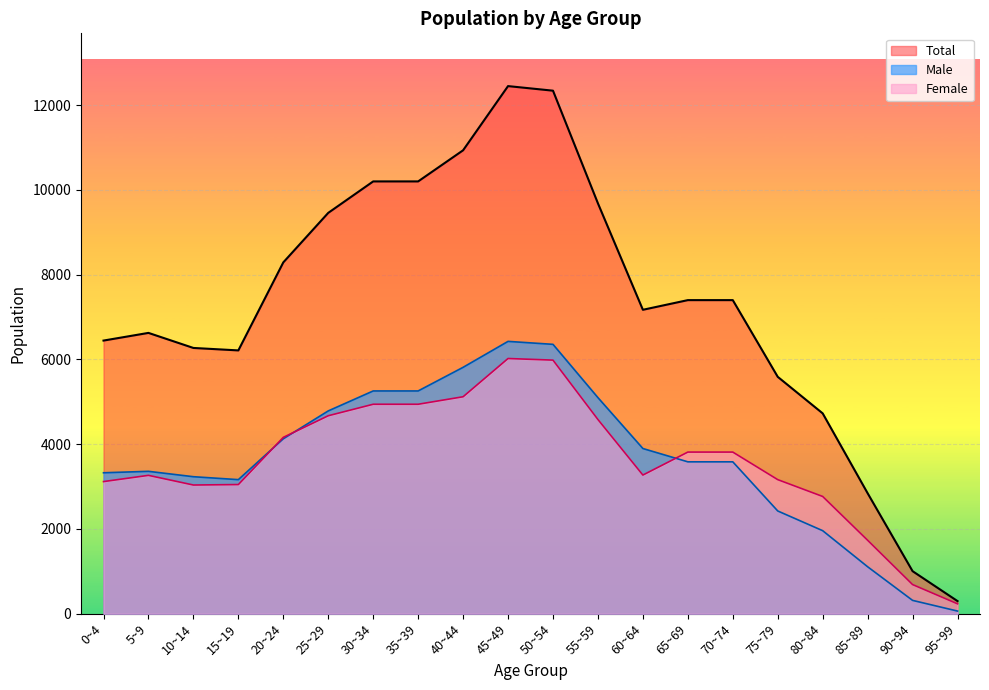

What is the label of the 20th point from the left?

95~99